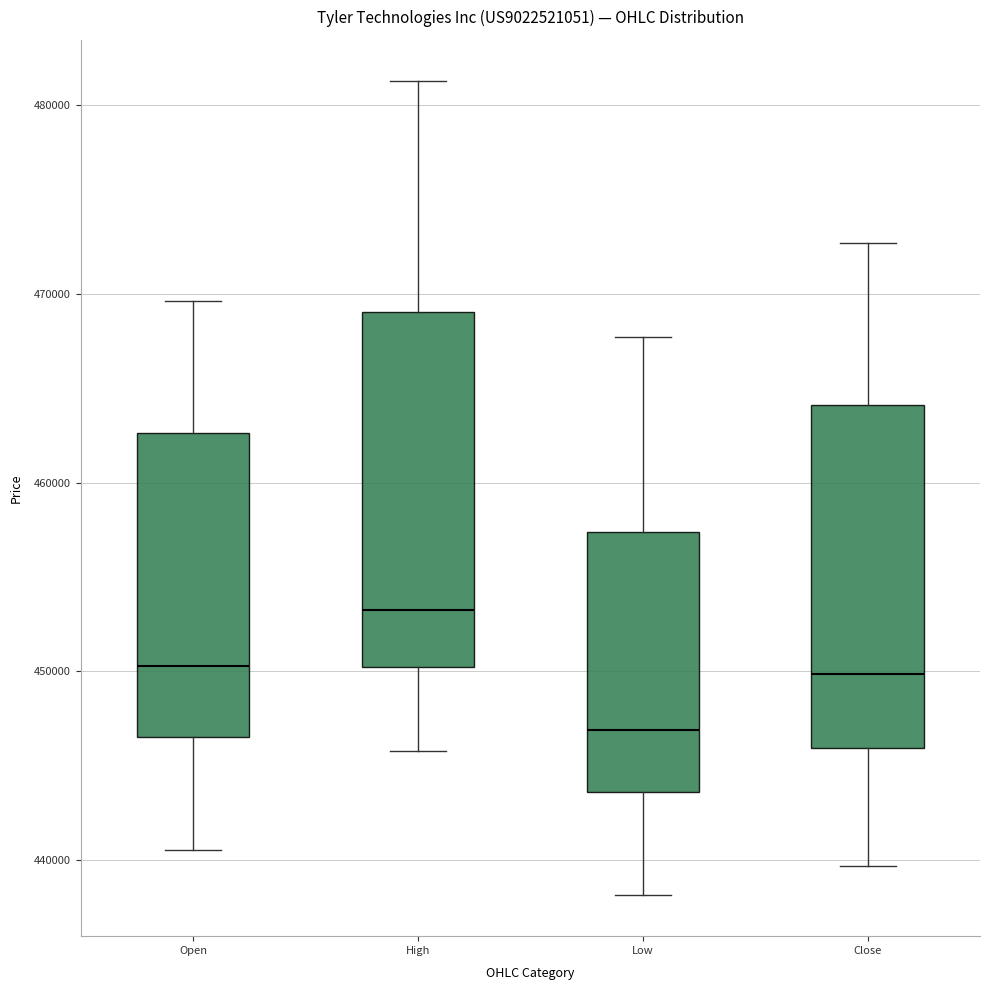

Where does the lower whisker of the box for Open end on the y-axis? The values are not printed on the chart, so give them approximately, as read against the axis.

441000